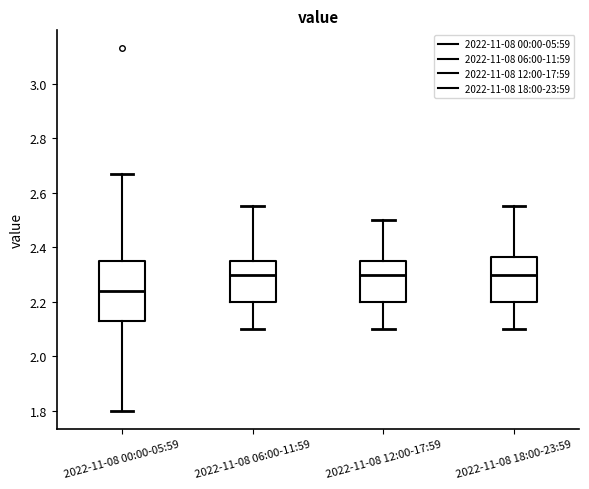

Which box's median line is the lowest?

2022-11-08 00:00-05:59